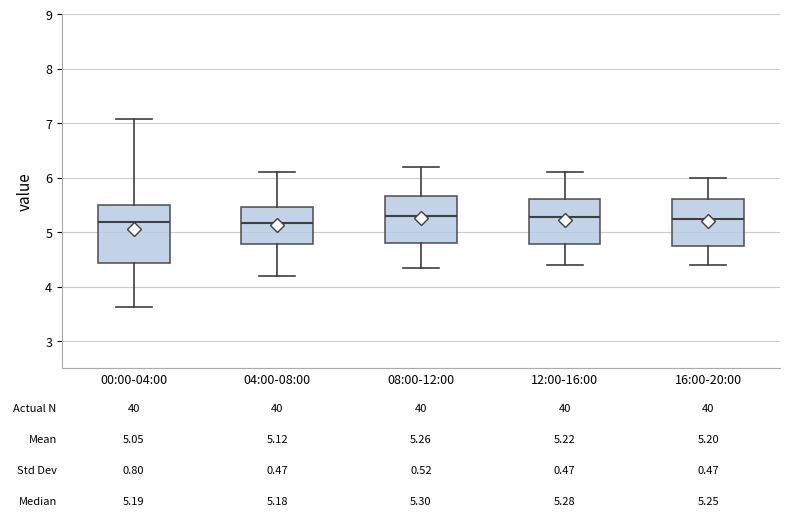

Comparing the boxes themselves (not the whiskers), which one is the tallest?

00:00-04:00